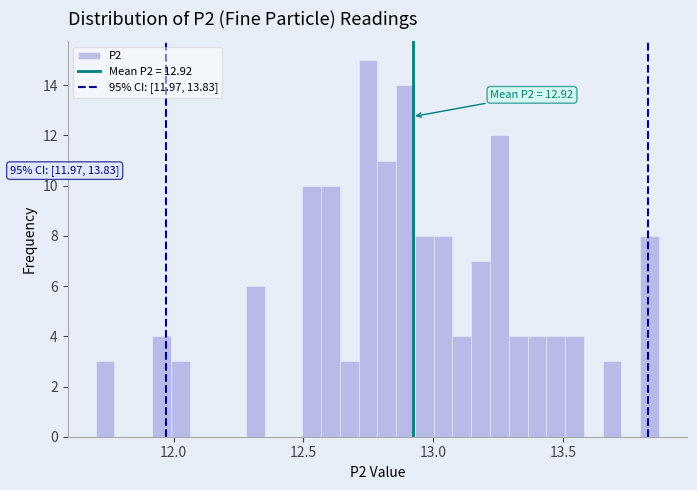

Around what value on the x-axis is the tallest bar? Give the approximate position of its centre, as read against the axis.

12.75